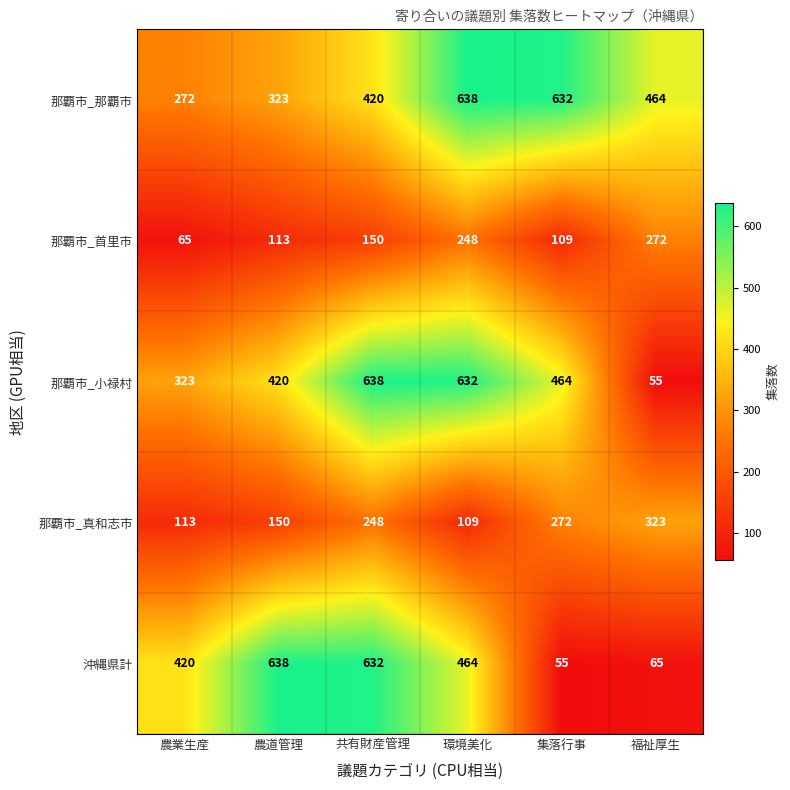

What is the difference between the second highest and second lowest values in the 那覇市_那覇市 series?

309